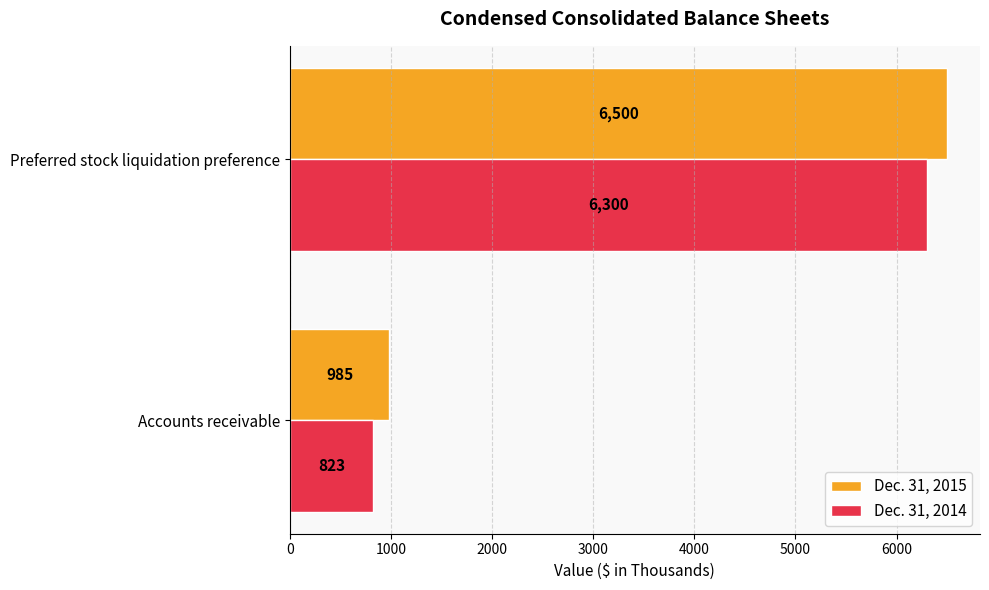

What is the average value of the Dec. 31, 2014 series?

3562